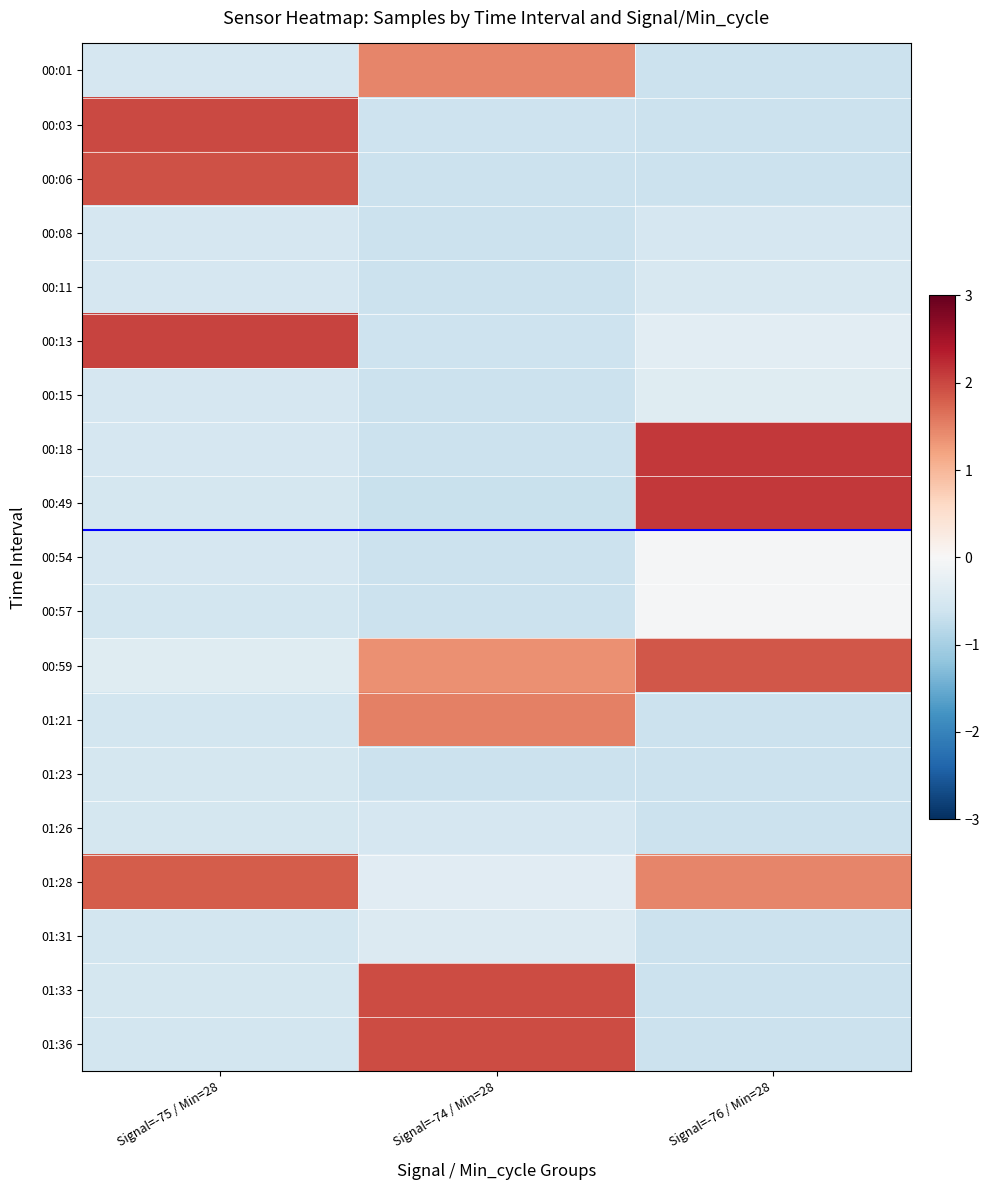

What is the maximum value shown in the chart?

2.1